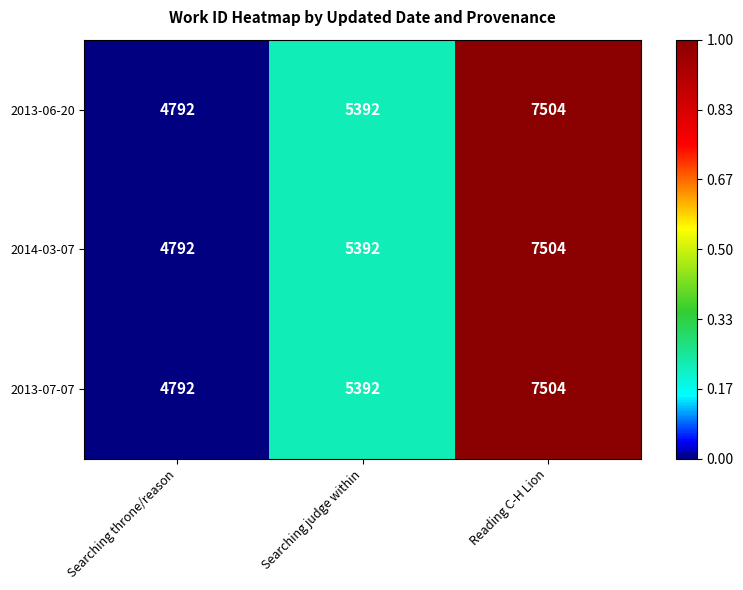

Is the value of 2013-06-20 at Searching judge within greater than the value of 2014-03-07 at Searching throne/reason?

Yes